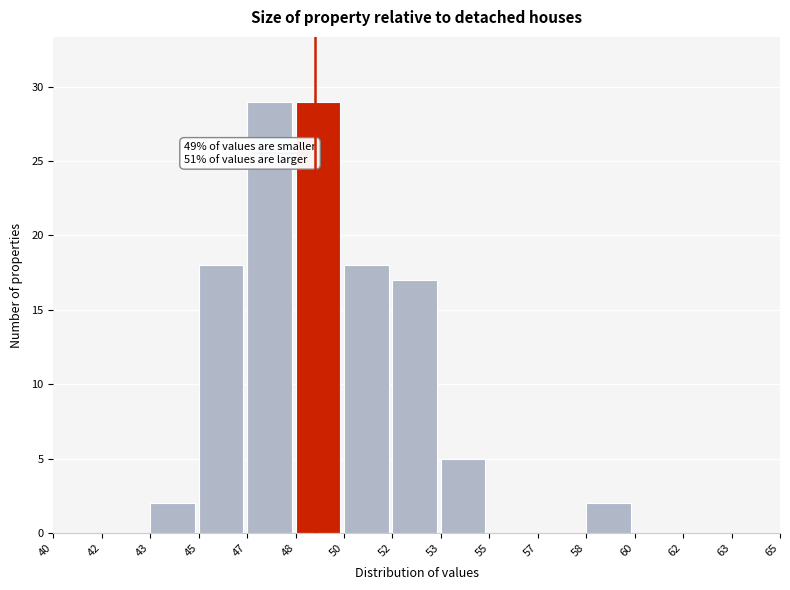

Reading right to left, what are all the values shown in this chart?

63=0	62=0	60=0	58=2	57=0	55=0	53=5	52=17	50=18	48=29	47=29	45=18	43=2	42=0	40=0